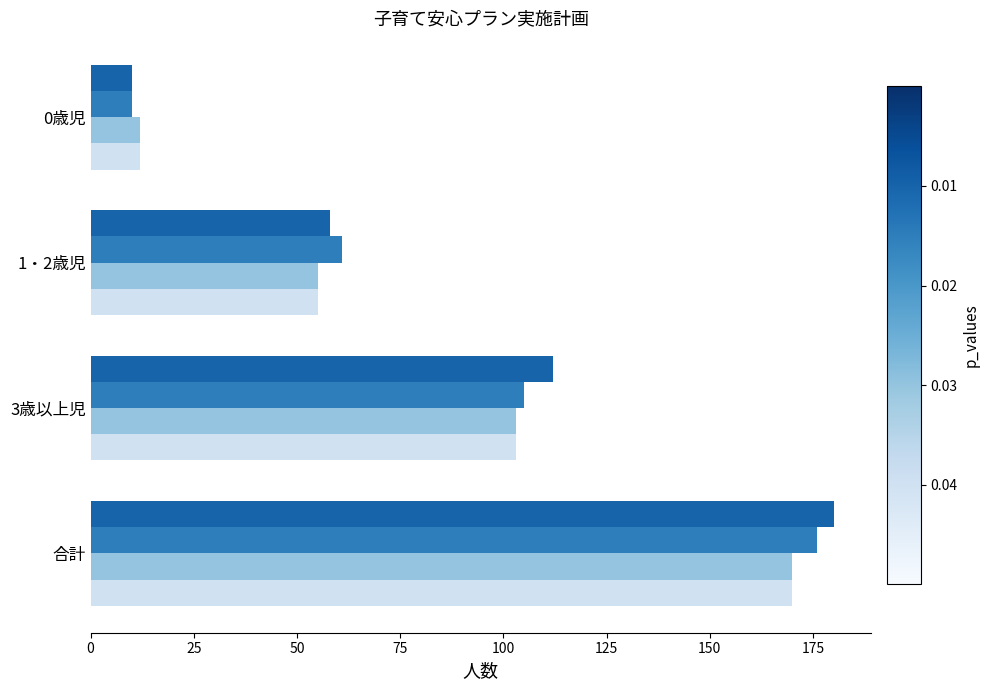

What is the value of the 利用定員数(見込2019) bar at the 2nd from the left?

55